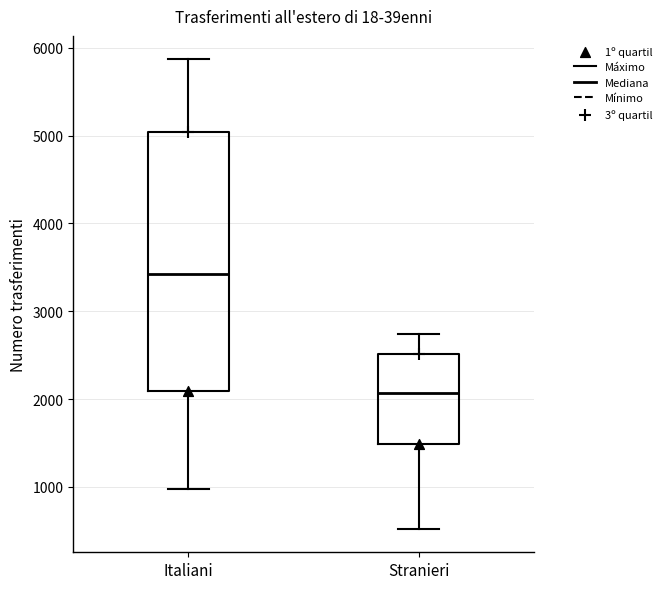

Where does the upper whisker of the box for Stranieri end on the y-axis? The values are not printed on the chart, so give them approximately, as read against the axis.

2700